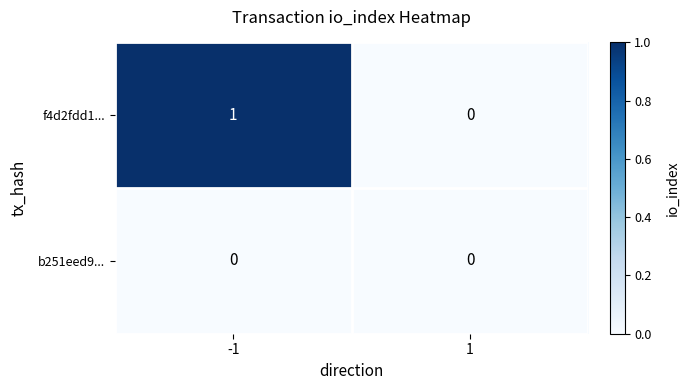

Which series has the largest total across all categories?

f4d2fdd1...